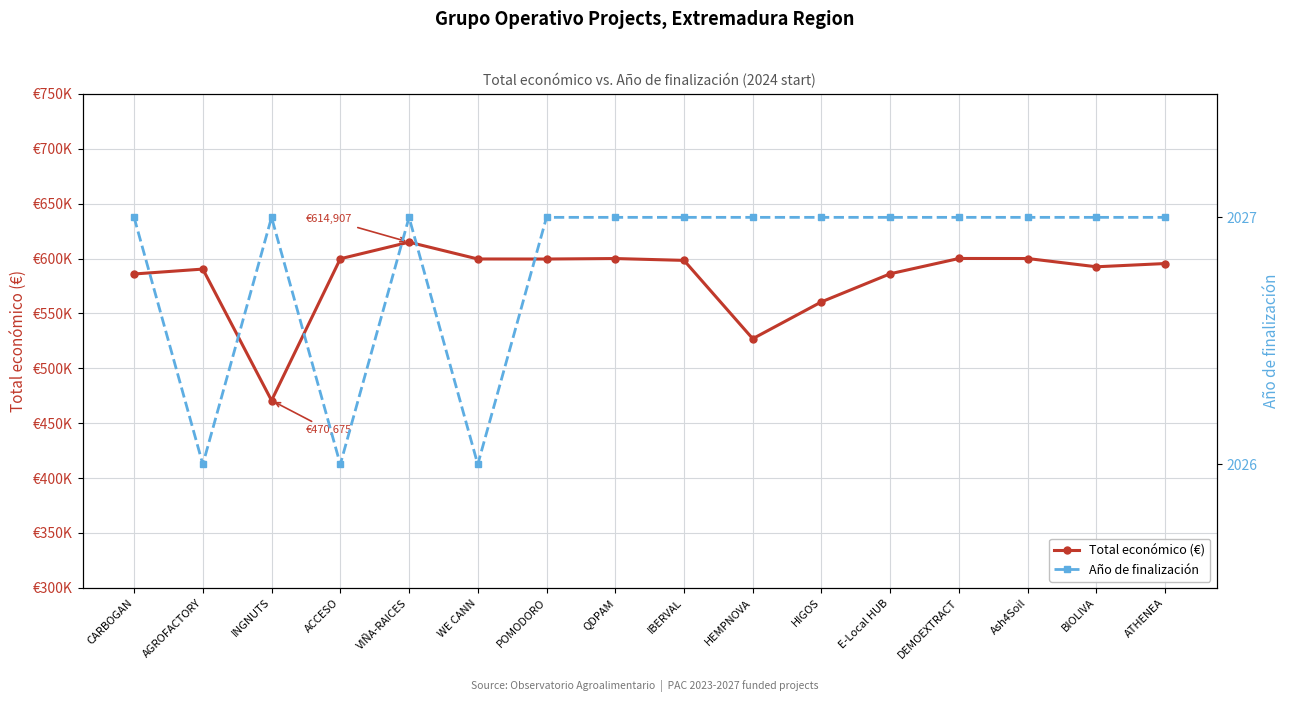

Rank the categories by Año de finalización value from highest to lowest.

CARBOGAN, INGNUTS, VIÑA-RAICES, POMODORO, QDPAM, IBERVAL, HEMPNOVA, HIGOS, E-Local HUB, DEMOEXTRACT, Ash4Soil, BIOLIVA, ATHENEA, AGROFACTORY, ACCESO, WE CANN